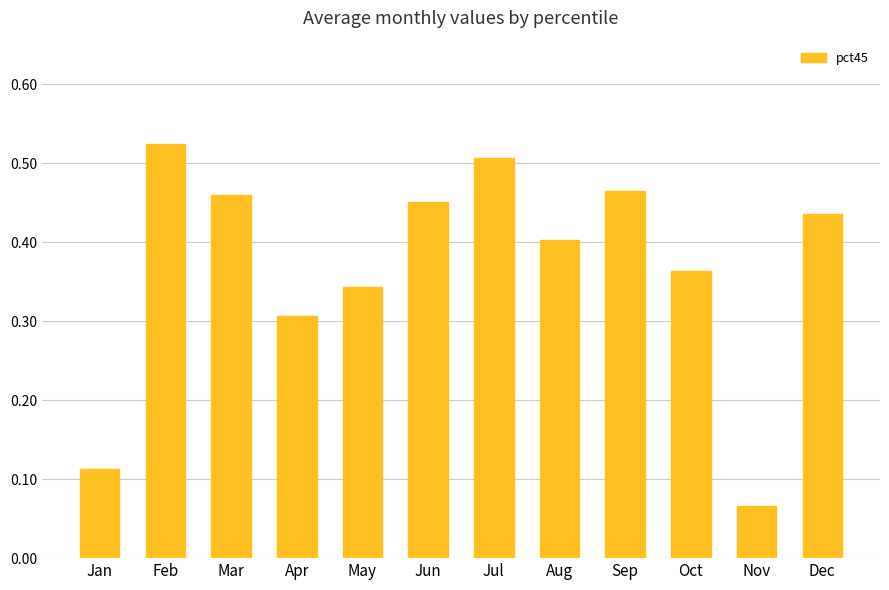

Where is the data nearest to the value 0?

Nov